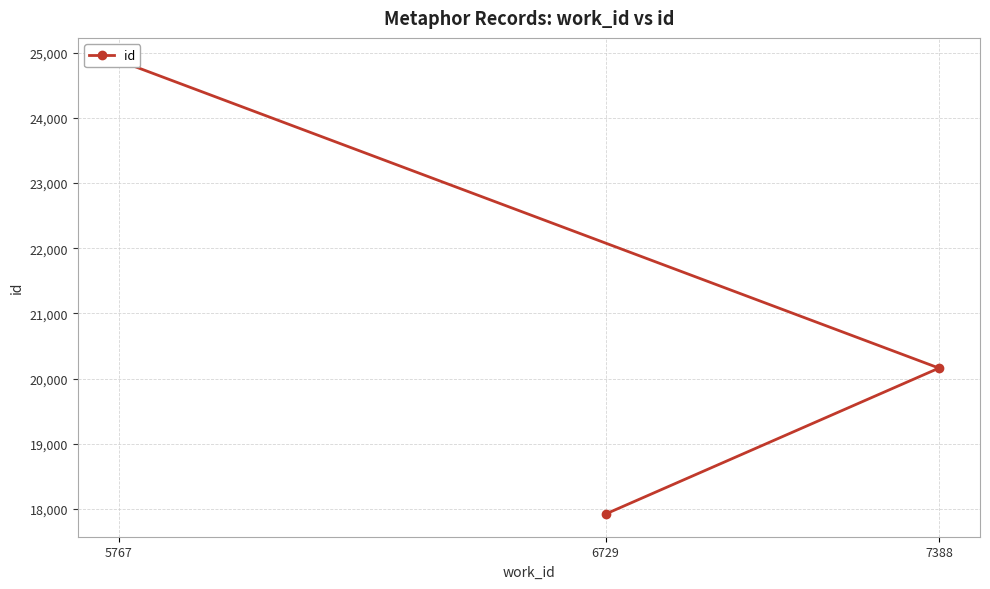

Where is the data nearest to the value 21400?

7388